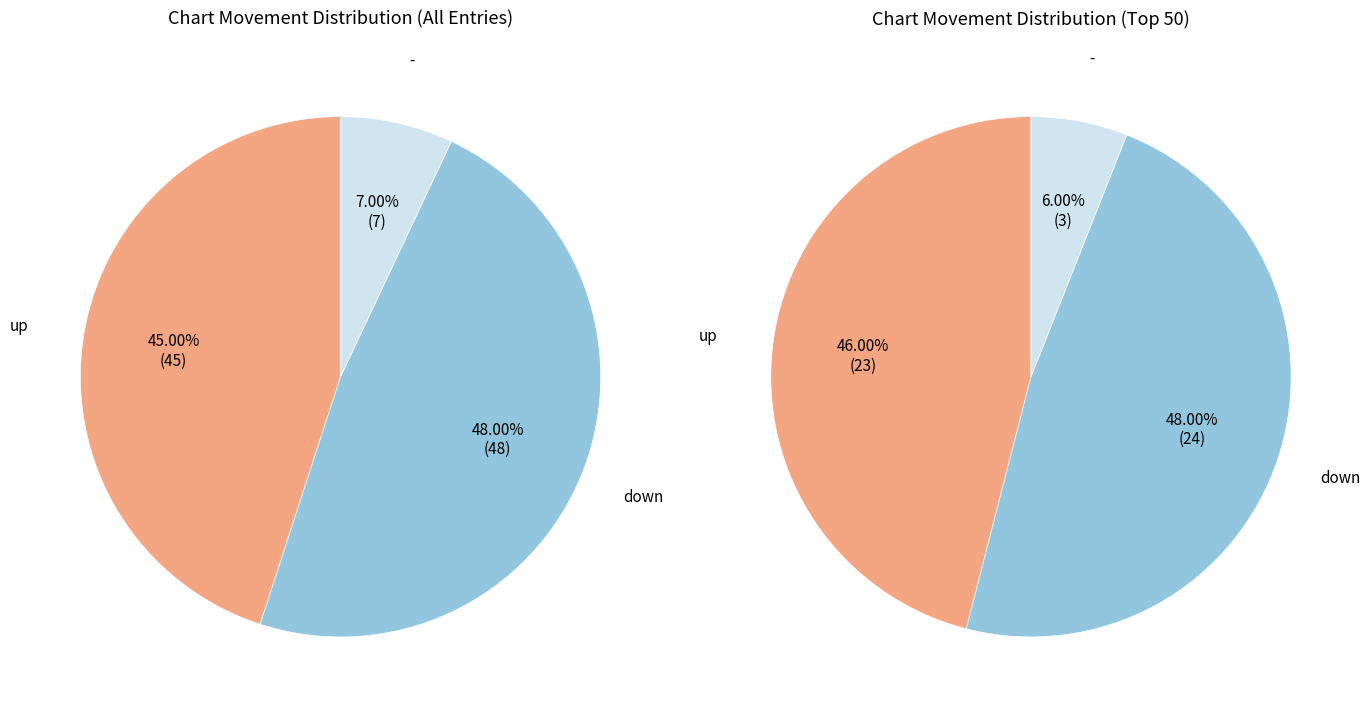

True or false: up accounts for 57% of the total.

False